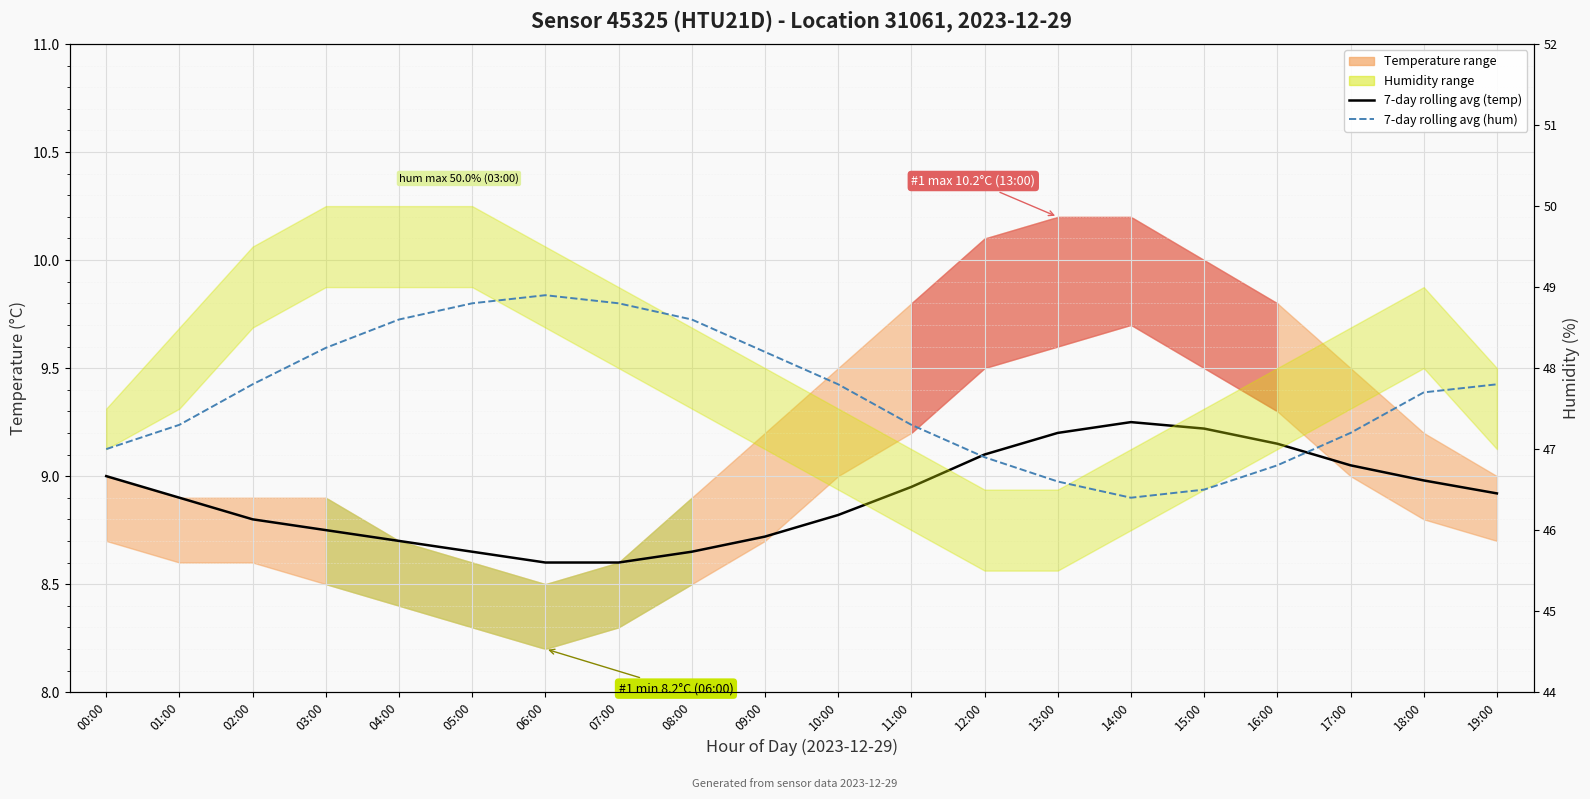

At which category does 7-day rolling average (temp) reach its first local peak?

14:00